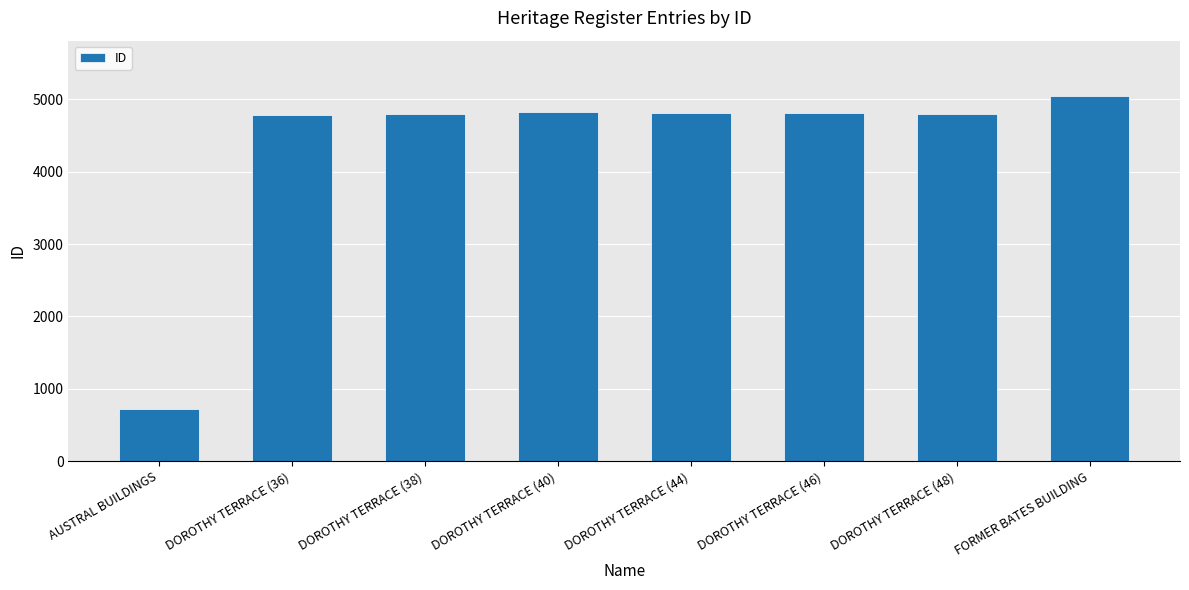

What is the value of the 6th bar from the left?

4811